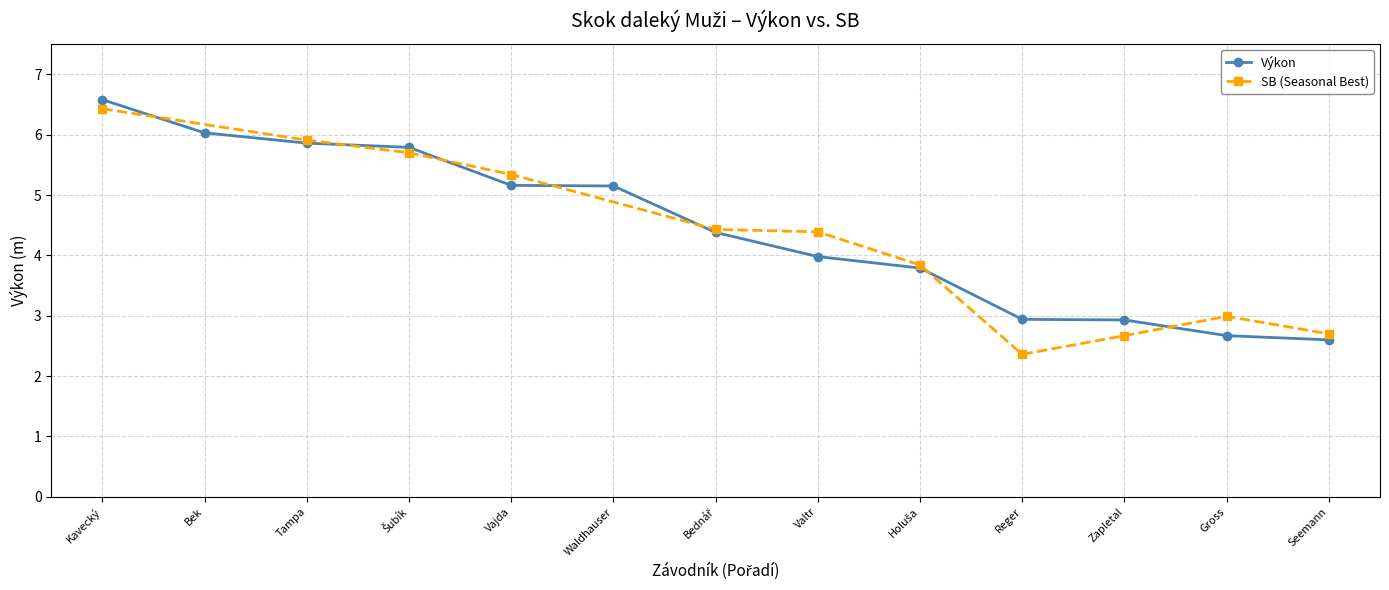

What is the value of the Výkon point at the 12th from the left?

2.7